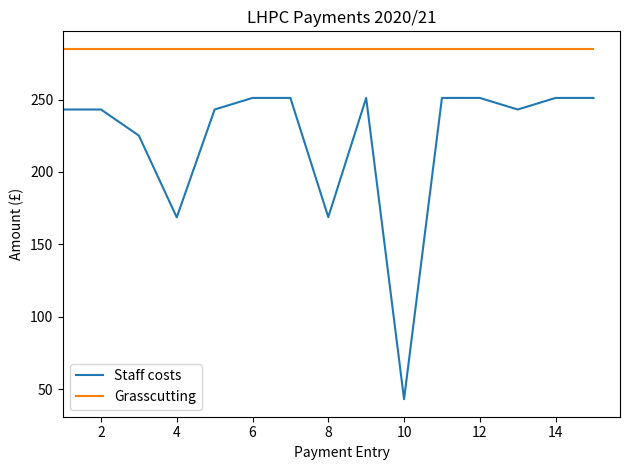

What is the sum of all Grasscutting values?

4275.0